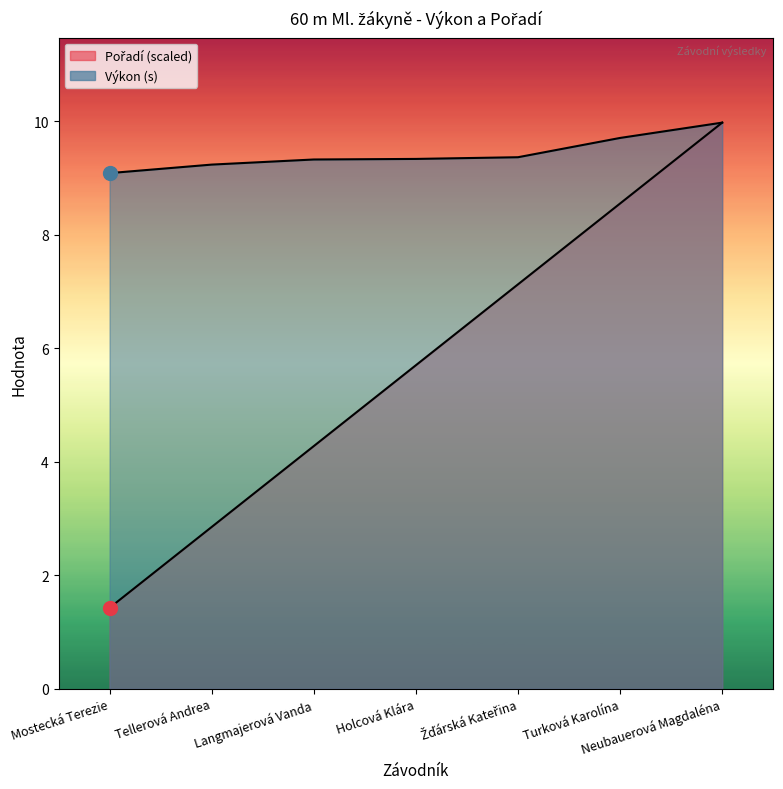

Which series contains the lowest Y value?

Pořadí